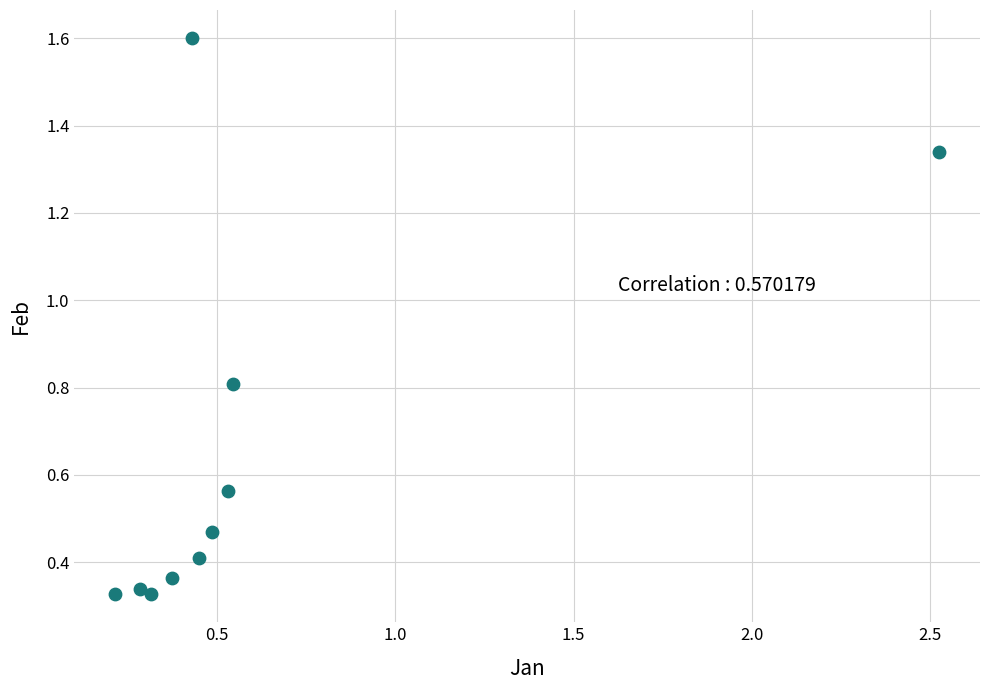

What is the average Y value?

0.7